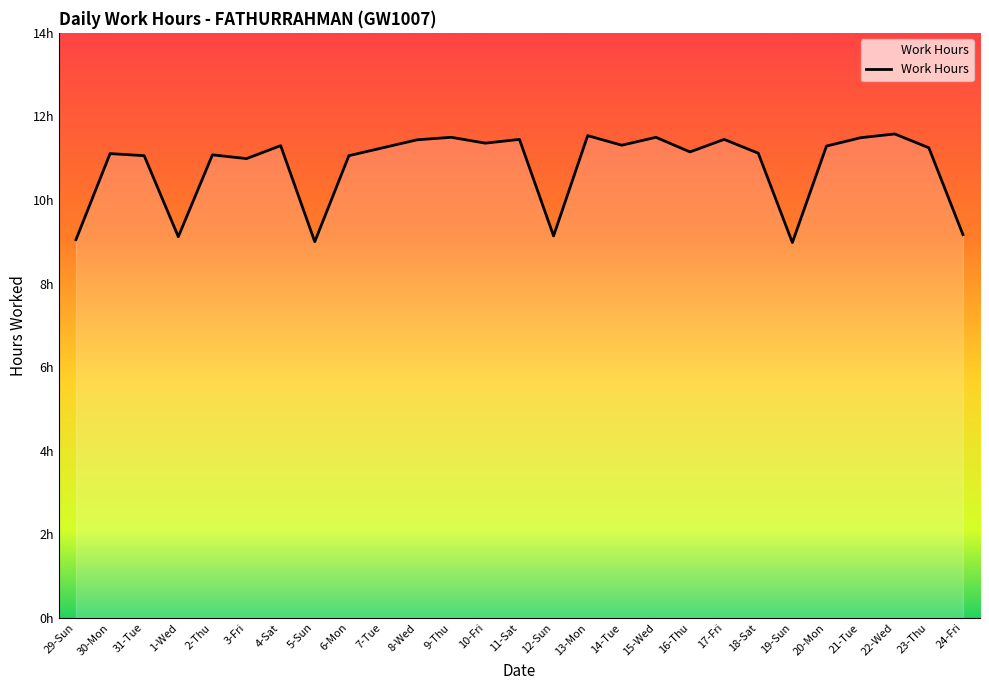

Reading right to left, extract all data points from this chart.

9.2	11.2	11.6	11.5	11.3	9.0	11.1	11.4	11.2	11.5	11.3	11.5	9.1	11.4	11.4	11.5	11.4	11.2	11.1	9.0	11.3	11.0	11.1	9.1	11.1	11.1	9.1